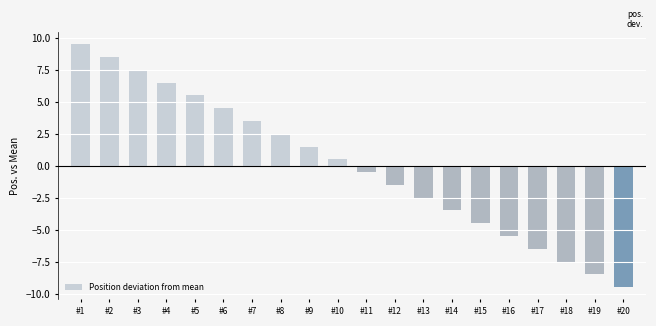

Reading left to right, list all the values displayed in this chart.

#1=9.5	#2=8.5	#3=7.5	#4=6.5	#5=5.5	#6=4.5	#7=3.5	#8=2.5	#9=1.5	#10=0.5	#11=-0.5	#12=-1.5	#13=-2.5	#14=-3.5	#15=-4.5	#16=-5.5	#17=-6.5	#18=-7.5	#19=-8.5	#20=-9.5